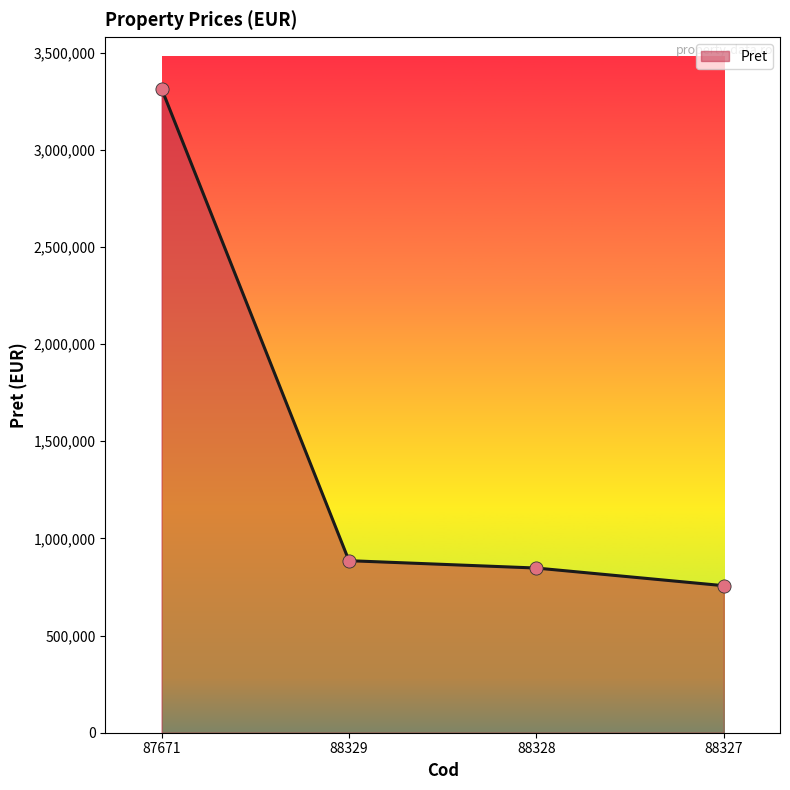

What is the ratio of the value at 88328 to the value at 88329?

1.0